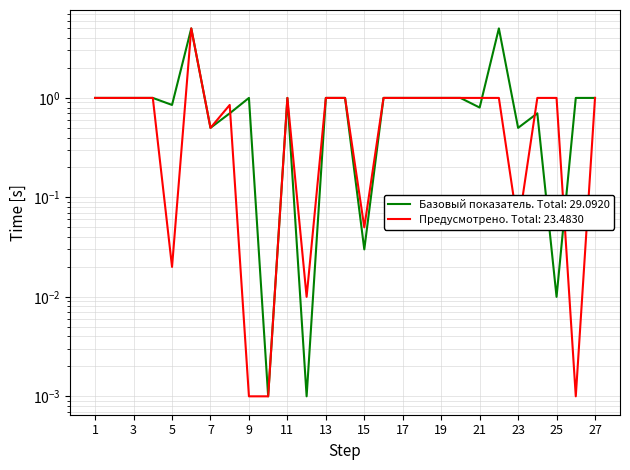

The value of Базовый показатель at 14 is 1.0. True or false?

True